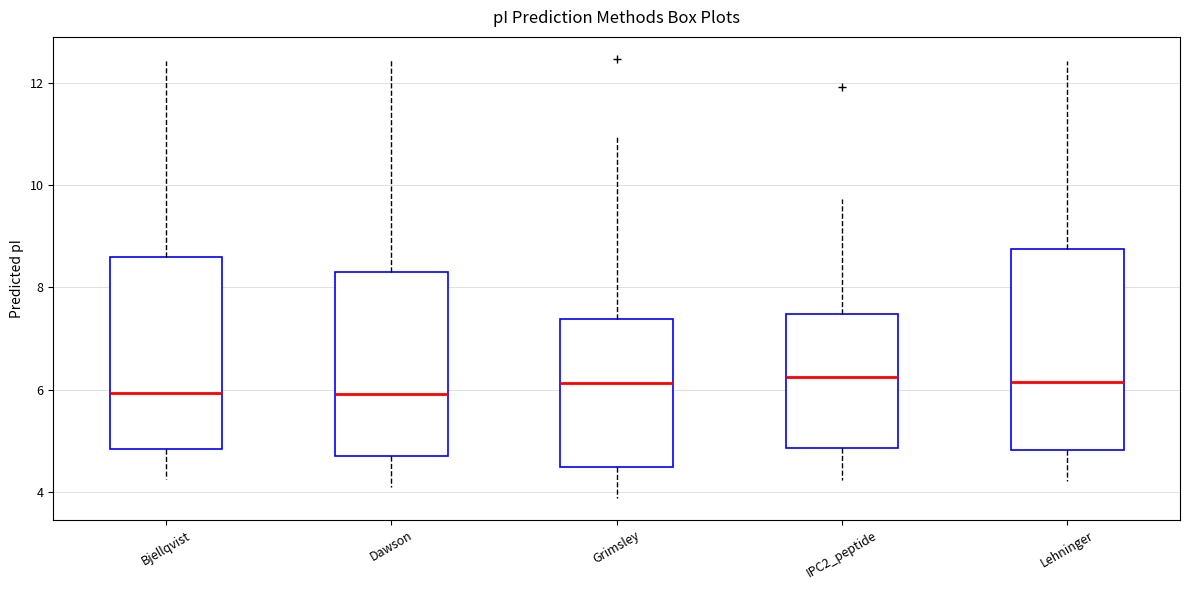

Reading left to right, transcribe this box plot: for each box, give where its median line is, the range the box spans, and where its two whiskers end, as read against the y-axis. The values are not printed on the chart, so give them approximately, as read against the axis.

Bjellqvist: median 6.0, box 4.8 to 8.6, whiskers 4.2 to 12.4
Dawson: median 6.0, box 4.8 to 8.4, whiskers 4.2 to 12.4
Grimsley: median 6.2, box 4.4 to 7.4, whiskers 3.8 to 11.0
IPC2_peptide: median 6.2, box 4.8 to 7.4, whiskers 4.2 to 9.8
Lehninger: median 6.2, box 4.8 to 8.8, whiskers 4.2 to 12.4